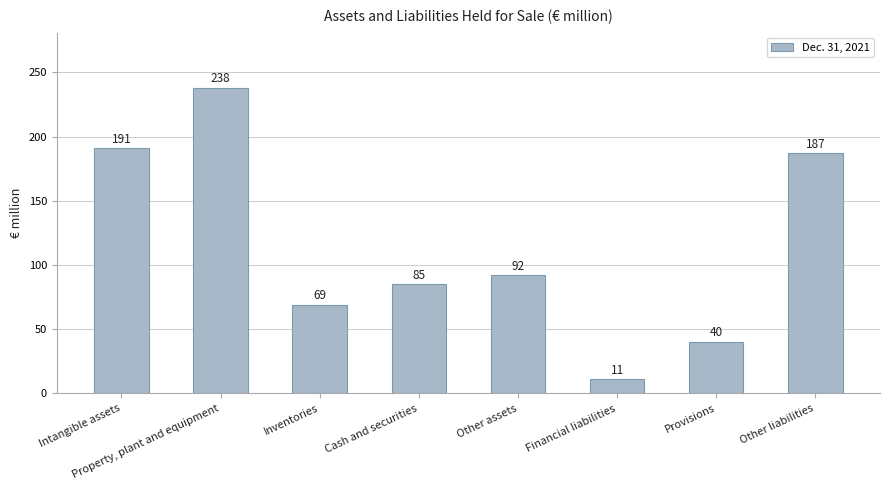

What is the difference between the values at Property, plant and equipment and Other liabilities?

51